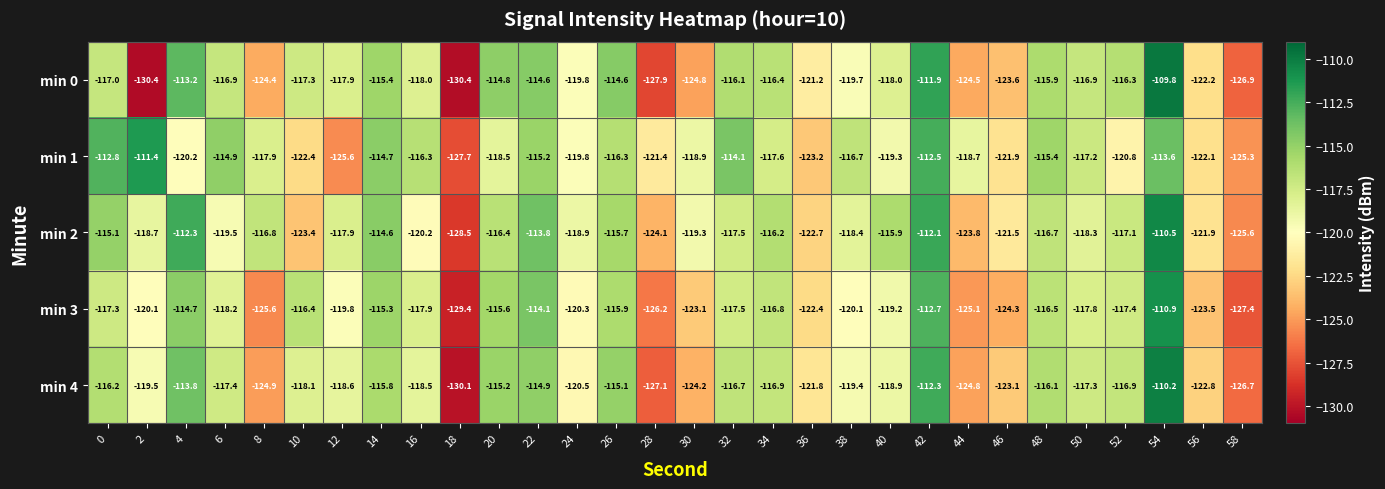

Which series has the largest range (max minus min)?

min 0